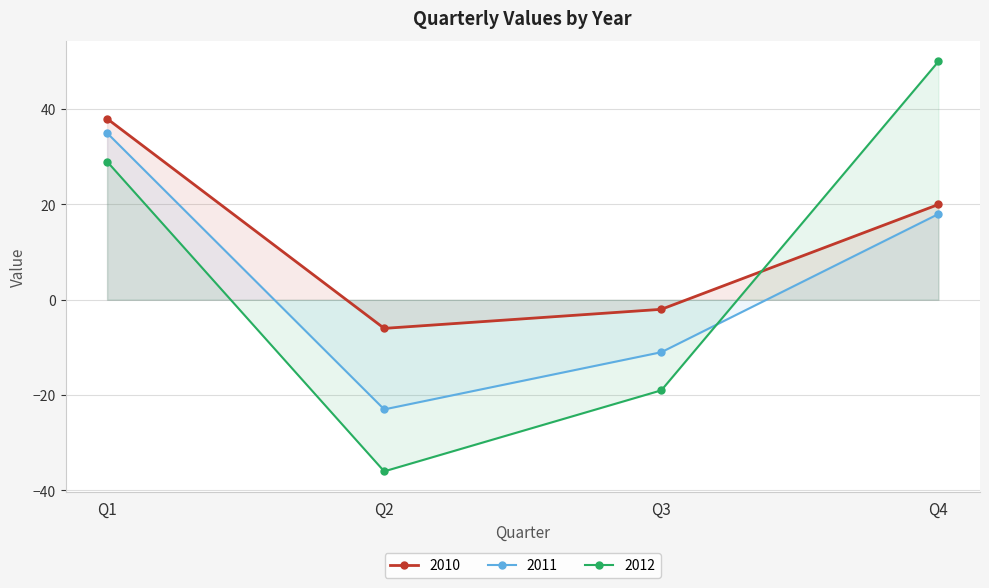

Reading right to left, list all the values displayed in this chart.

2010: 20	-2	-6	38
2011: 18	-11	-23	35
2012: 50	-19	-36	29